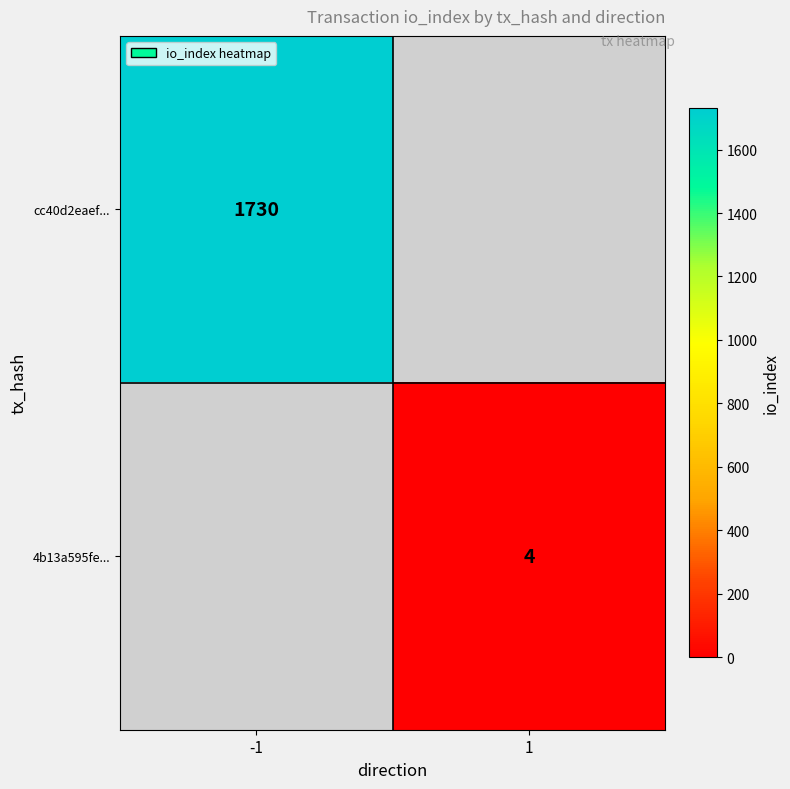

At how many categories does at least one series exceed 1713?

1